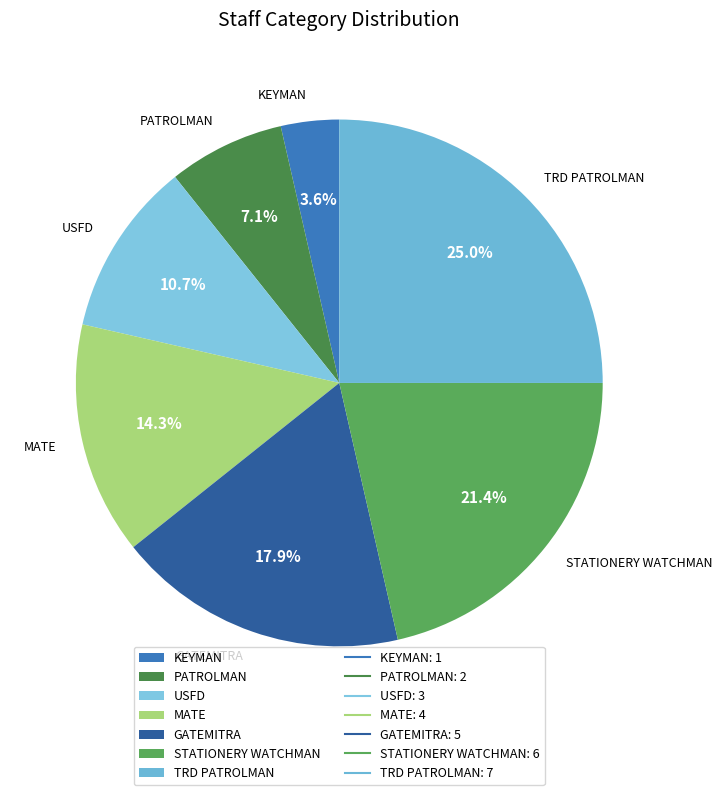

Which has a higher value, KEYMAN or USFD?

USFD